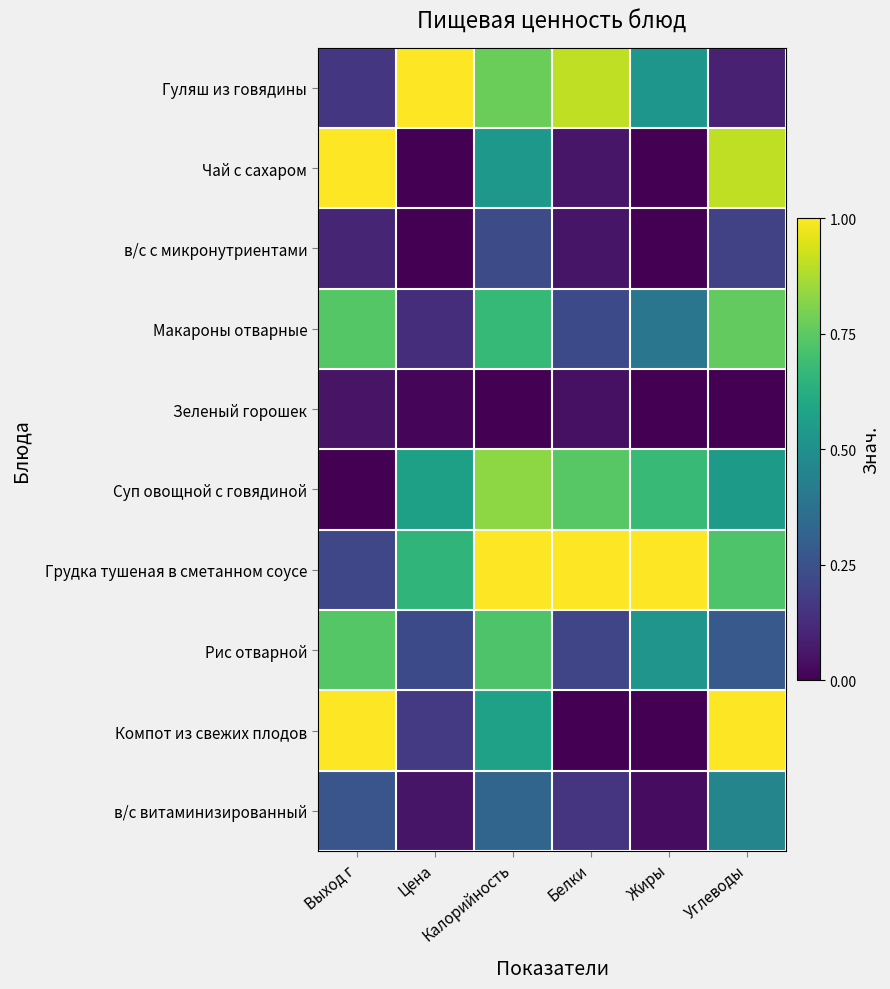

Reading left to right, what are all the values shown in this chart?

Гуляш из говядины: Выход г=0.2	Цена=1.0	Калорийность=0.8	Белки=0.9	Жиры=0.5	Углеводы=0.1
Чай с сахаром: Выход г=1.0	Цена=0.0	Калорийность=0.5	Белки=0.1	Жиры=0.0	Углеводы=0.9
в/с с микронутриентами: Выход г=0.1	Цена=0.0	Калорийность=0.2	Белки=0.1	Жиры=0.0	Углеводы=0.2
Макароны отварные: Выход г=0.7	Цена=0.1	Калорийность=0.7	Белки=0.2	Жиры=0.4	Углеводы=0.8
Зеленый горошек: Выход г=0.1	Цена=0.0	Калорийность=0.0	Белки=0.0	Жиры=0.0	Углеводы=0.0
Суп овощной с говядиной: Выход г=0.0	Цена=0.6	Калорийность=0.8	Белки=0.7	Жиры=0.7	Углеводы=0.5
Грудка тушеная в сметанном соусе: Выход г=0.2	Цена=0.7	Калорийность=1.0	Белки=1.0	Жиры=1.0	Углеводы=0.7
Рис отварной: Выход г=0.7	Цена=0.2	Калорийность=0.7	Белки=0.2	Жиры=0.5	Углеводы=0.3
Компот из свежих плодов: Выход г=1.0	Цена=0.2	Калорийность=0.6	Белки=0.0	Жиры=0.0	Углеводы=1.0
в/с витаминизированный: Выход г=0.3	Цена=0.1	Калорийность=0.3	Белки=0.2	Жиры=0.0	Углеводы=0.5